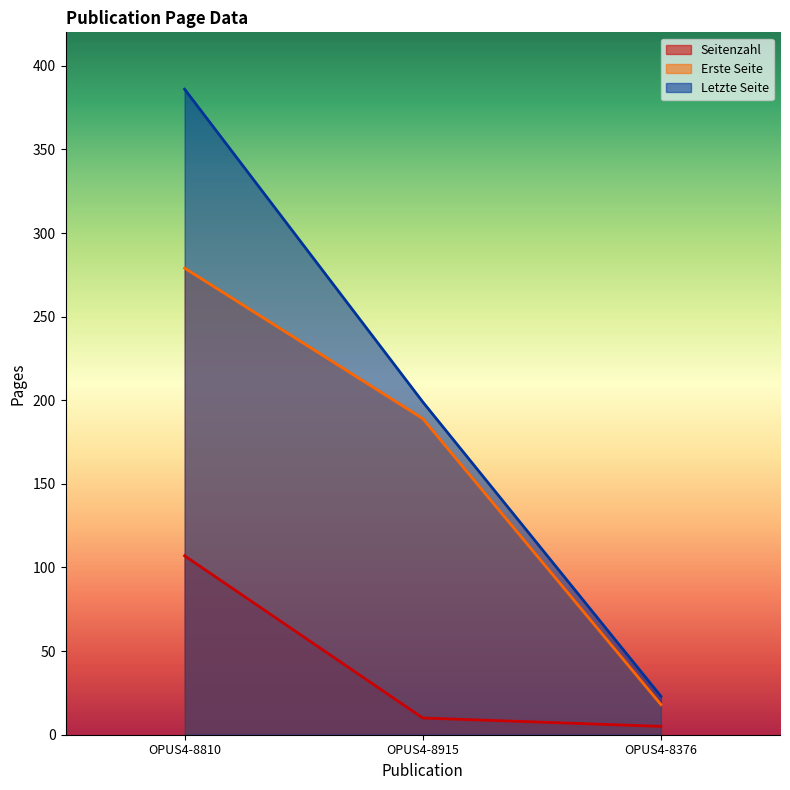

What are all the series names shown in the legend?

Seitenzahl, Erste Seite, Letzte Seite